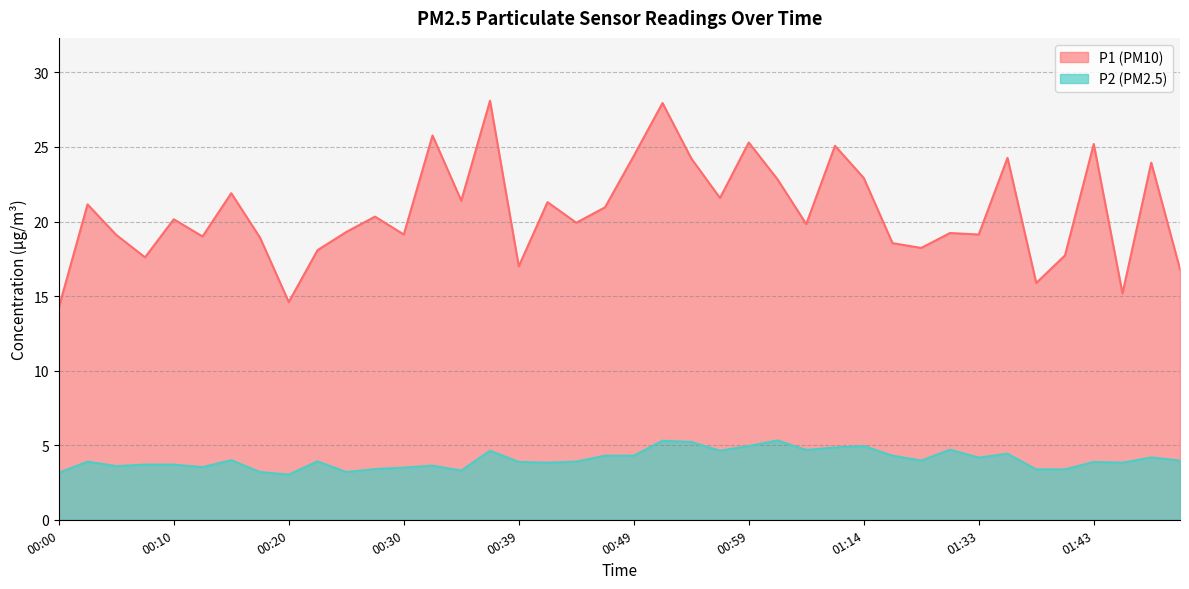

Reading right to left, list all the values displayed in this chart.

P1: 16.8	23.9	15.2	25.2	17.7	15.9	24.3	19.1	19.2	18.2	18.6	22.9	25.1	19.8	22.8	25.3	21.6	24.2	27.9	24.4	20.9	19.9	21.3	17.0	28.1	21.4	25.8	19.1	20.3	19.3	18.1	14.6	18.9	21.9	19.0	20.1	17.6	19.1	21.1	14.2
P2: 4.0	4.2	3.8	3.9	3.4	3.4	4.4	4.2	4.7	4.0	4.3	5.0	4.8	4.7	5.3	5.0	4.6	5.2	5.3	4.3	4.3	3.9	3.8	3.9	4.6	3.3	3.6	3.5	3.4	3.2	3.9	3.0	3.2	4.0	3.5	3.7	3.7	3.6	3.9	3.1